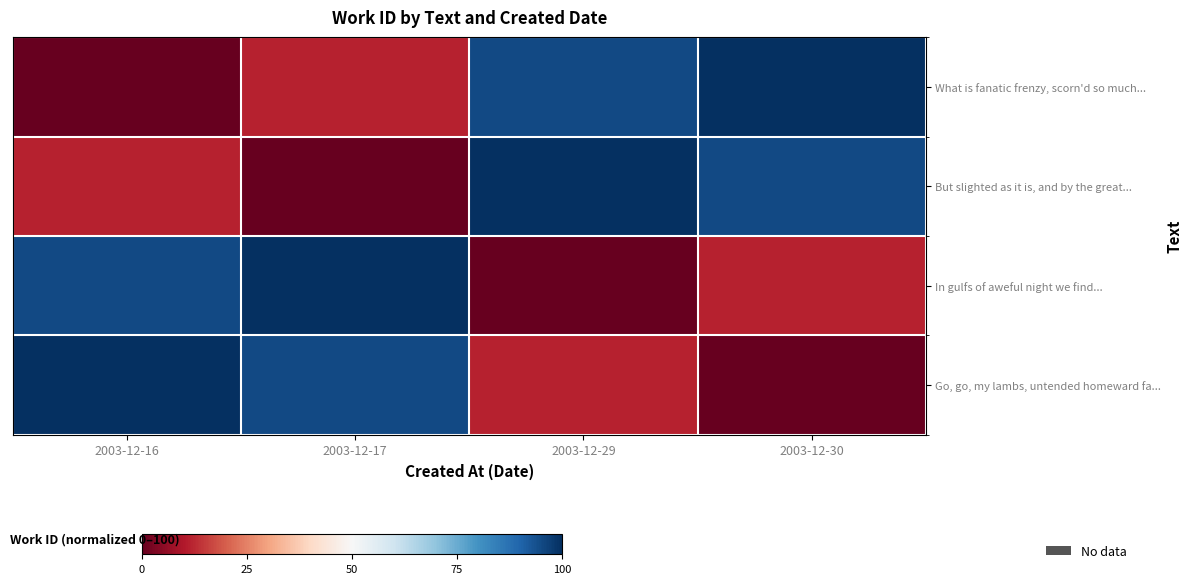

Which category has the highest value across all series?

2003-12-30